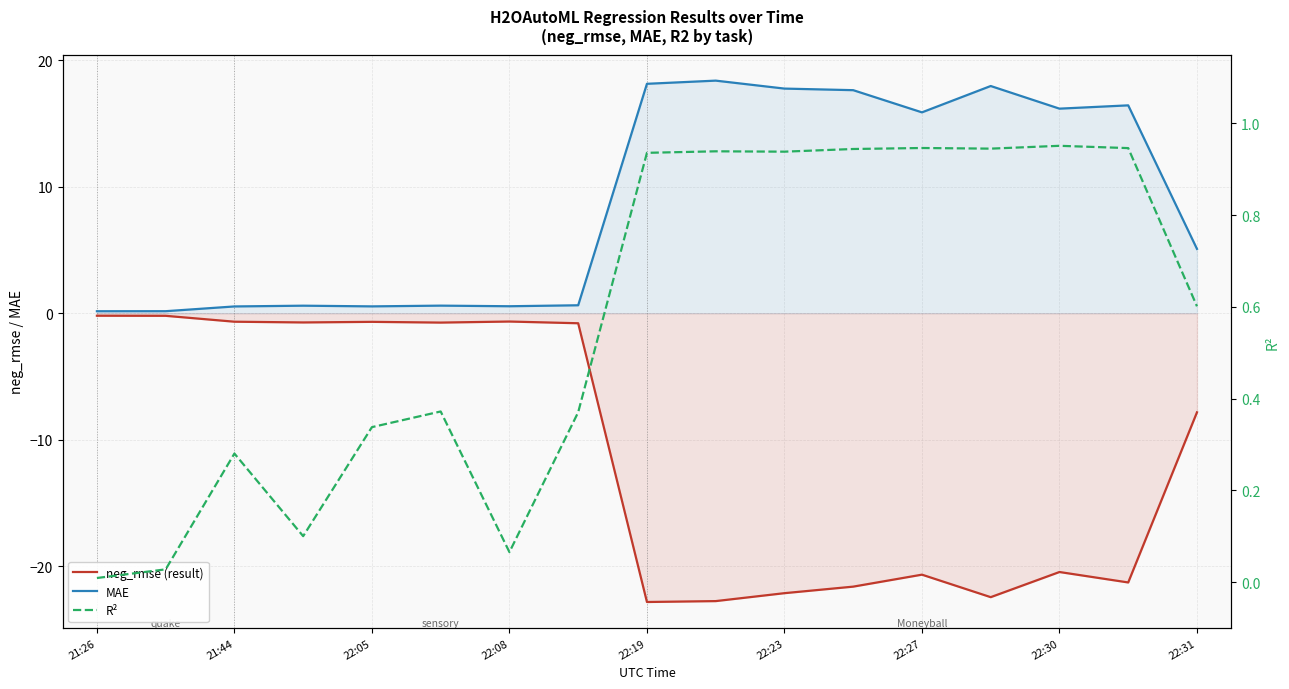

Is the value of R² at 13 greater than the value of neg_rmse (result) at 22:05?

Yes